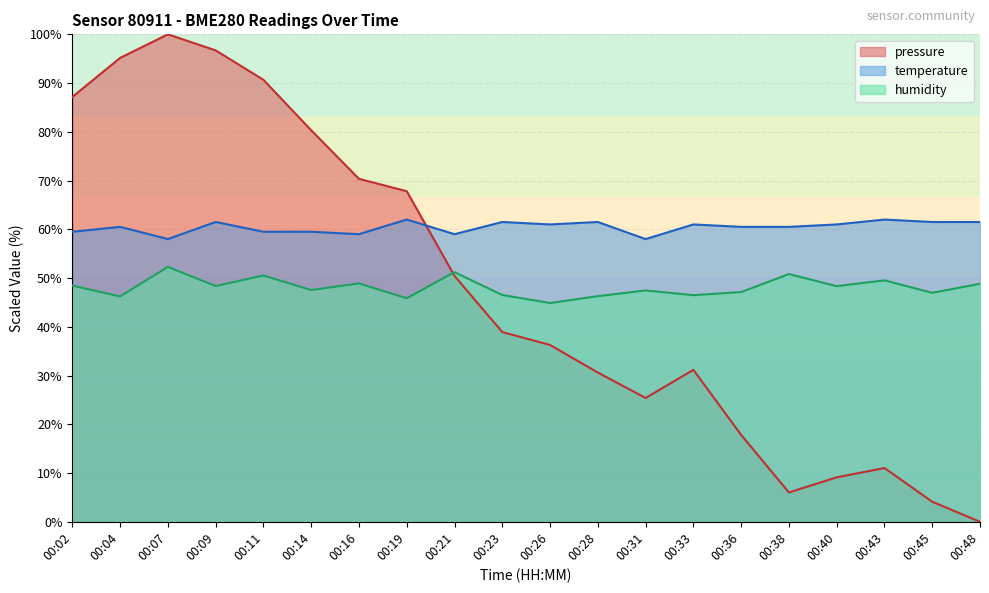

Does the chart have visible grid lines?

Yes